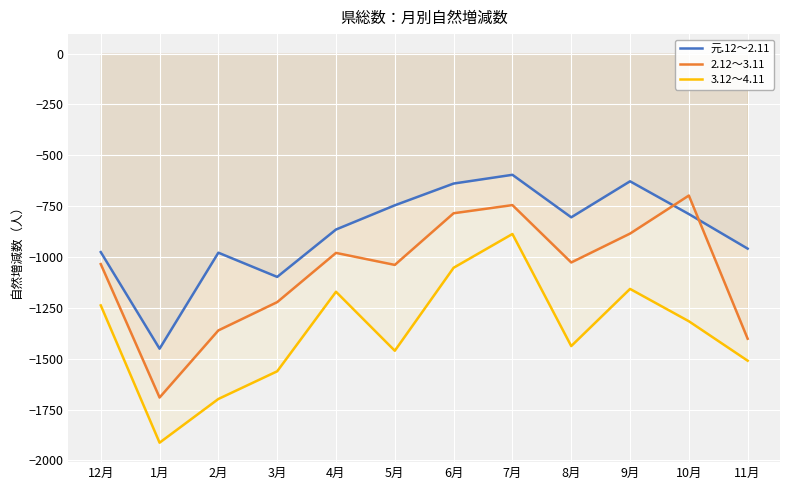

At which category does 元.12～2.11 reach its first local peak?

2月